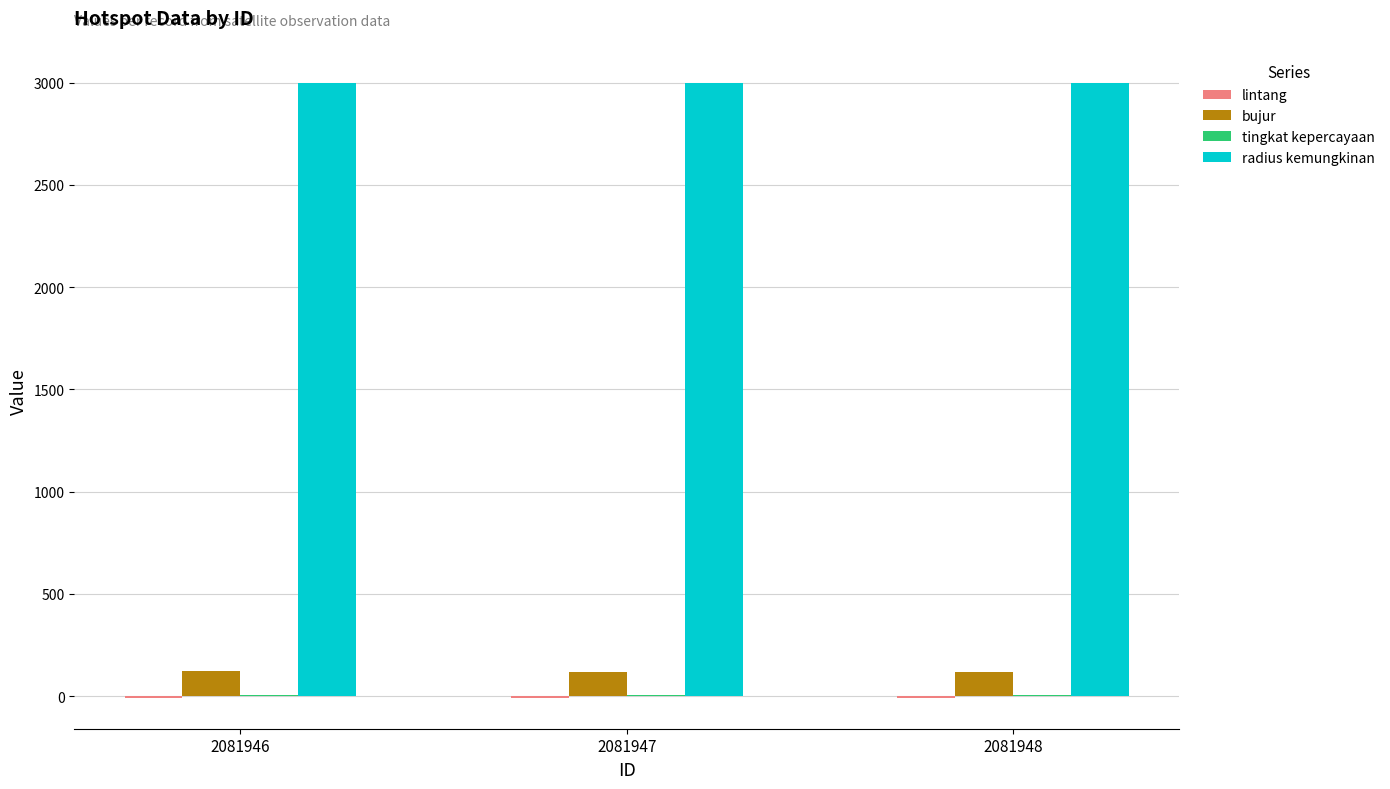

How many categories are shown in the chart?

3